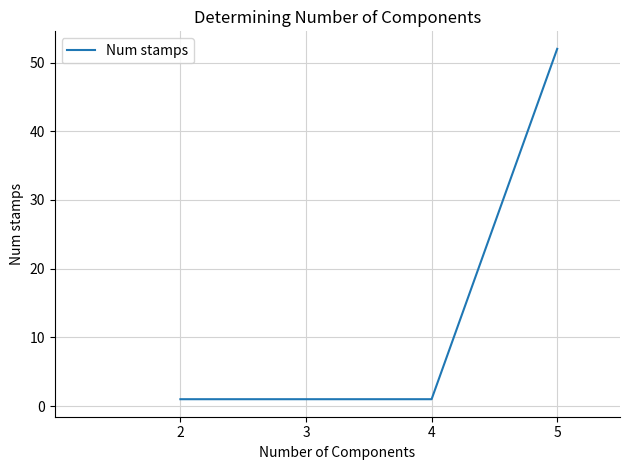

Reading right to left, what are all the values shown in this chart?

52	1	1	1